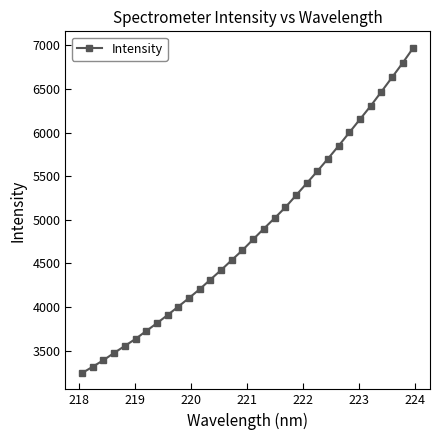

True or false: the data has more than 2 interior local peaks.

False